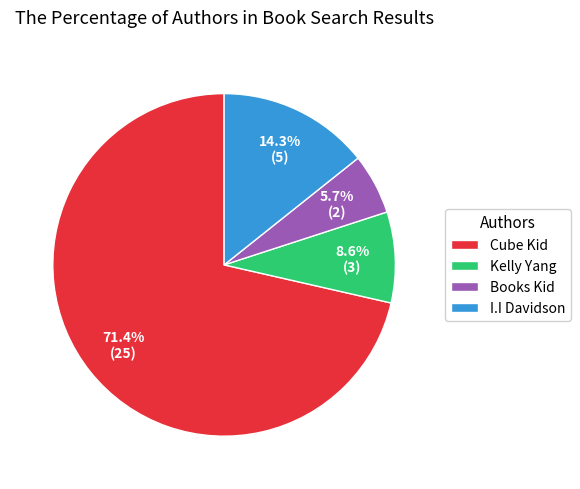

What is the smallest slice in the pie chart?

Books Kid